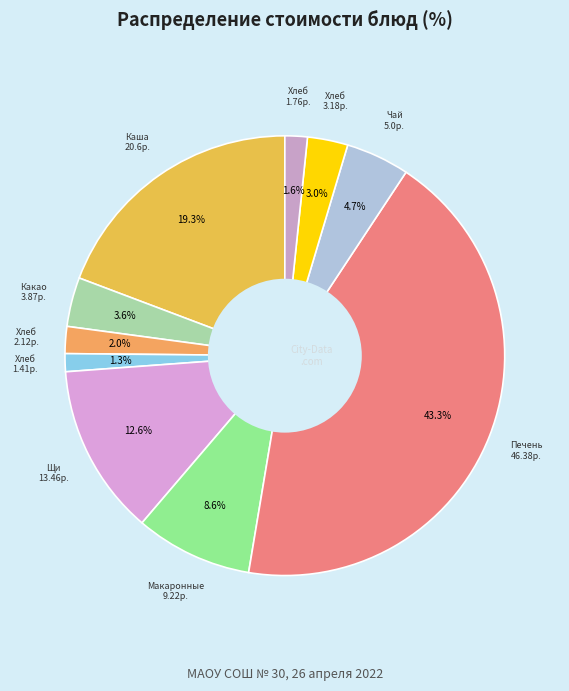

To the nearest percent, what is the difference between the largest and smallest slice percentages?

42%